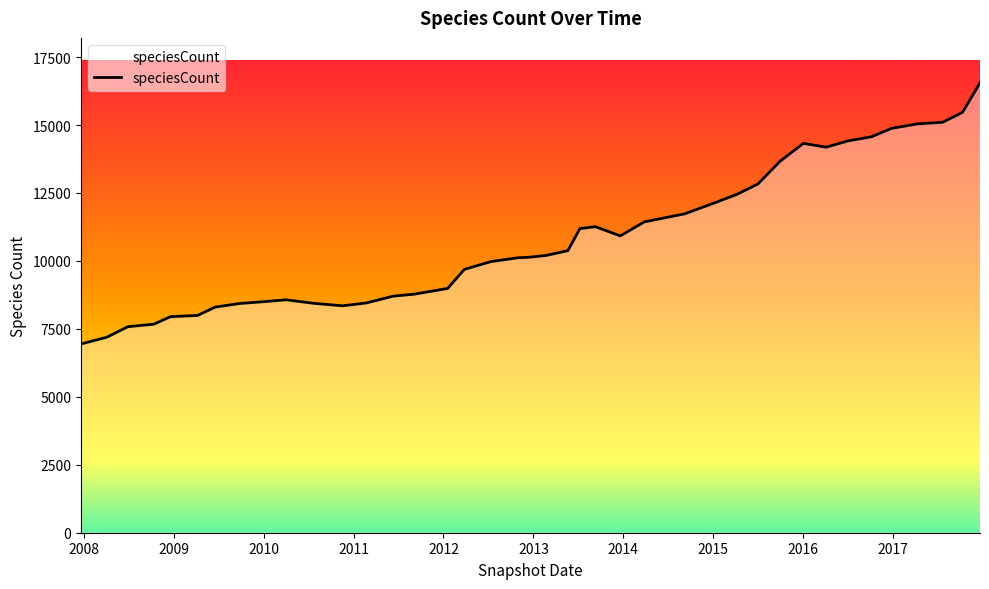

What is the maximum value shown in the chart?

16552